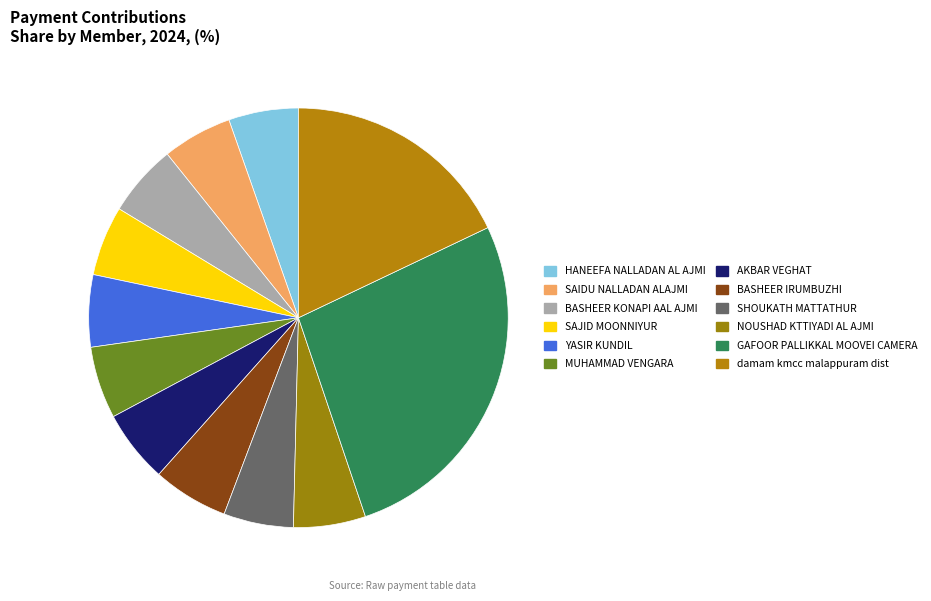

Is it true that BASHEER KONAPI AAL AJMI is 1% of the pie?

False